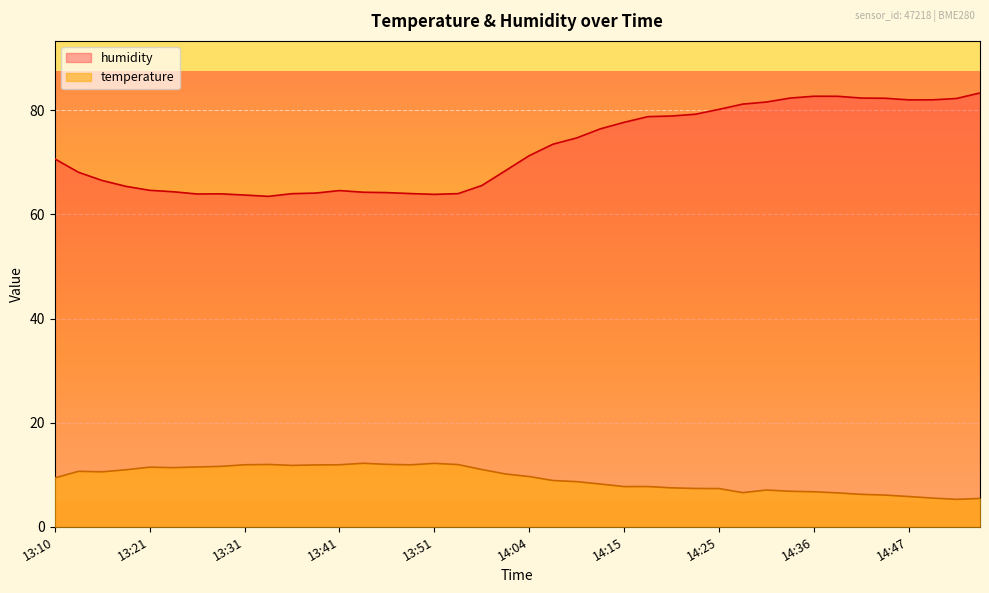

Where does the humidity series first go above 71?

14:04